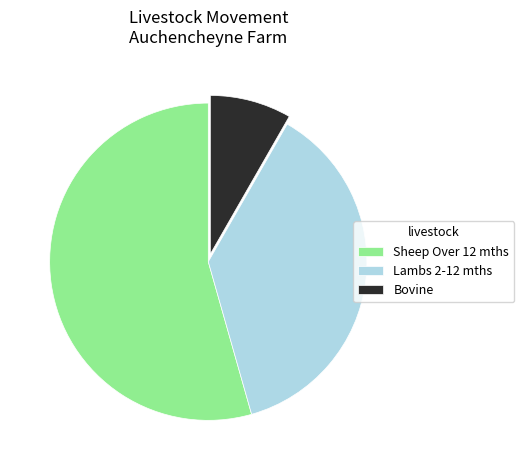

Rank the categories by value from lowest to highest.

Bovine, Lambs 2-12 mths, Sheep Over 12 mths